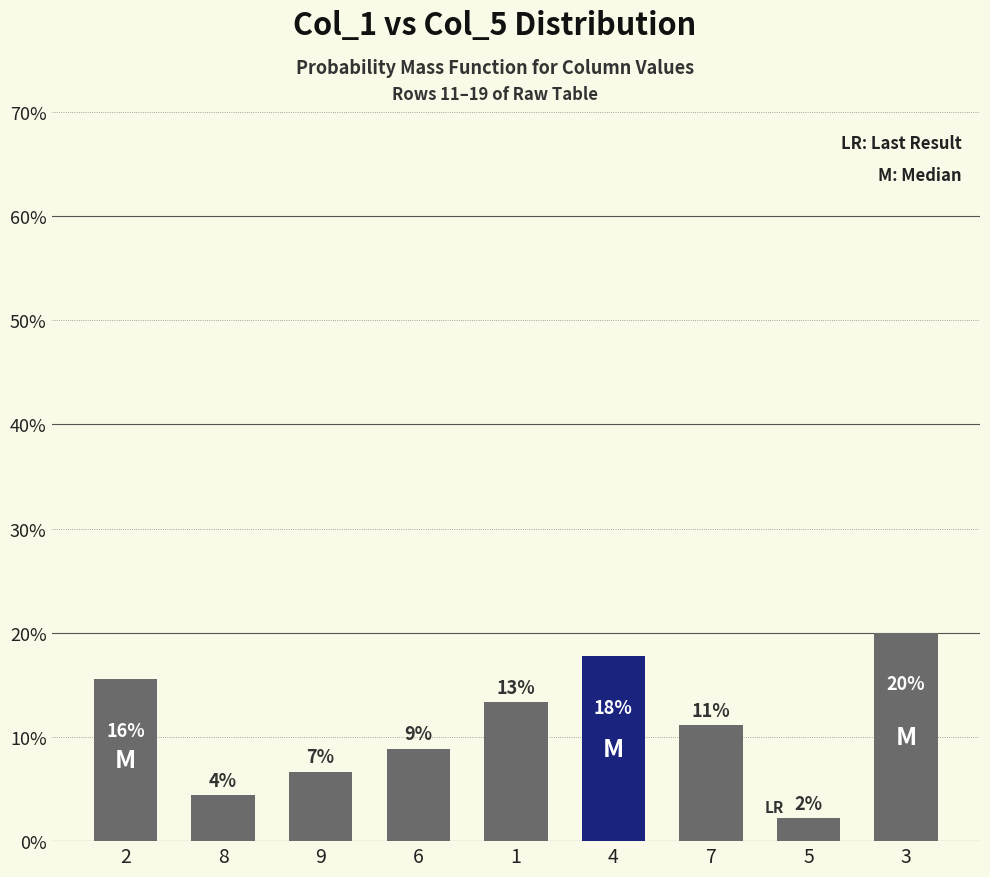

What is the label of the 1st bar from the right?

3